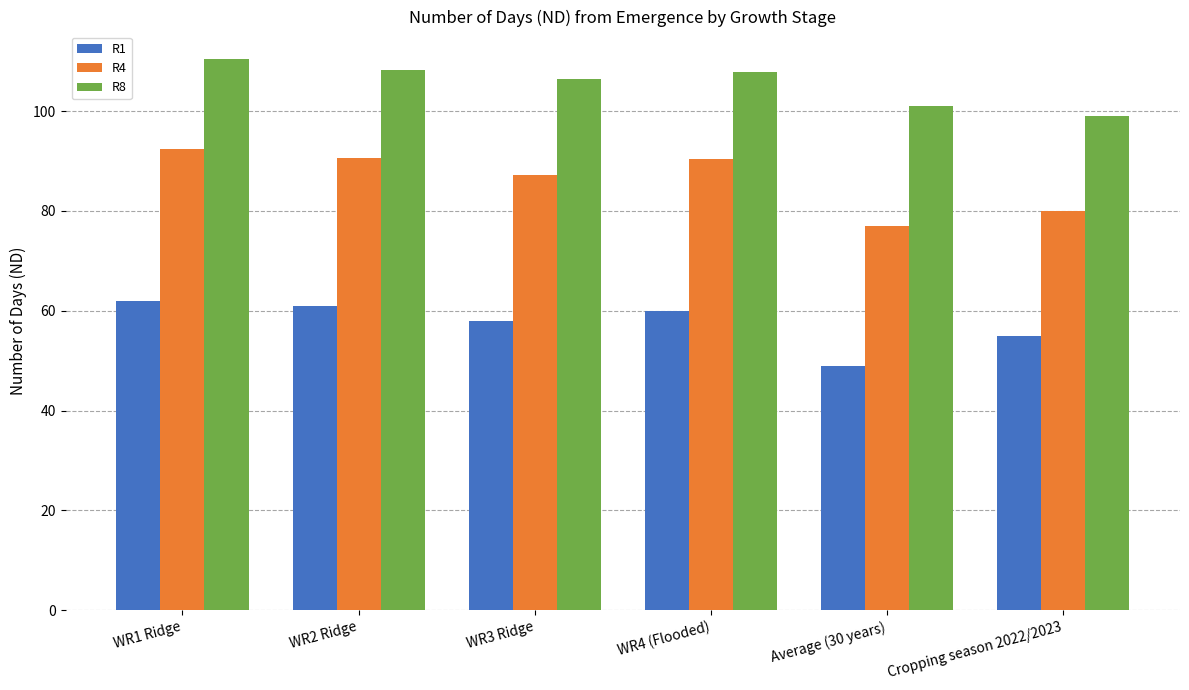

How many groups of bars are there?

6